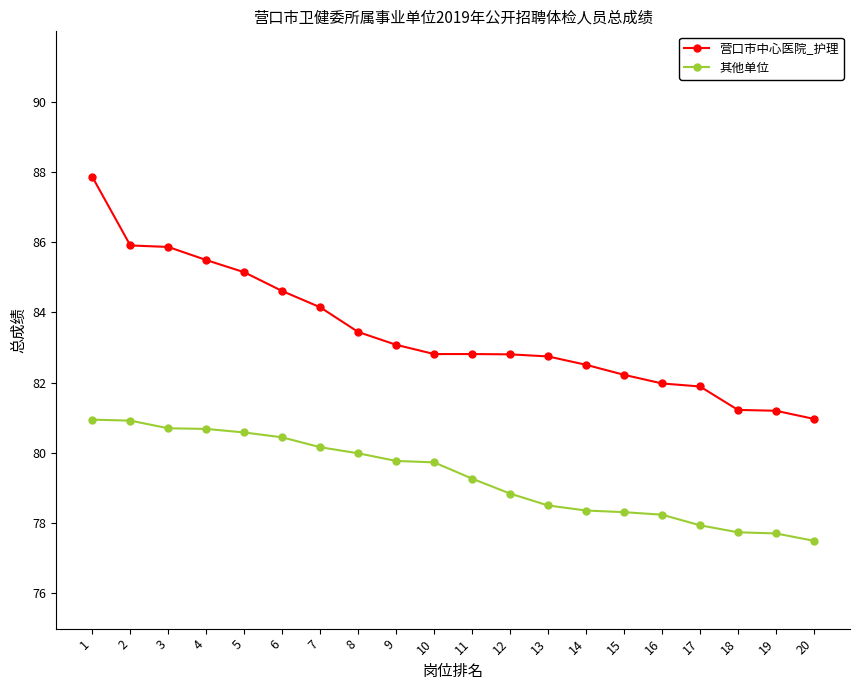

Is it true that 其他单位 equals 25.1 at 10?

False